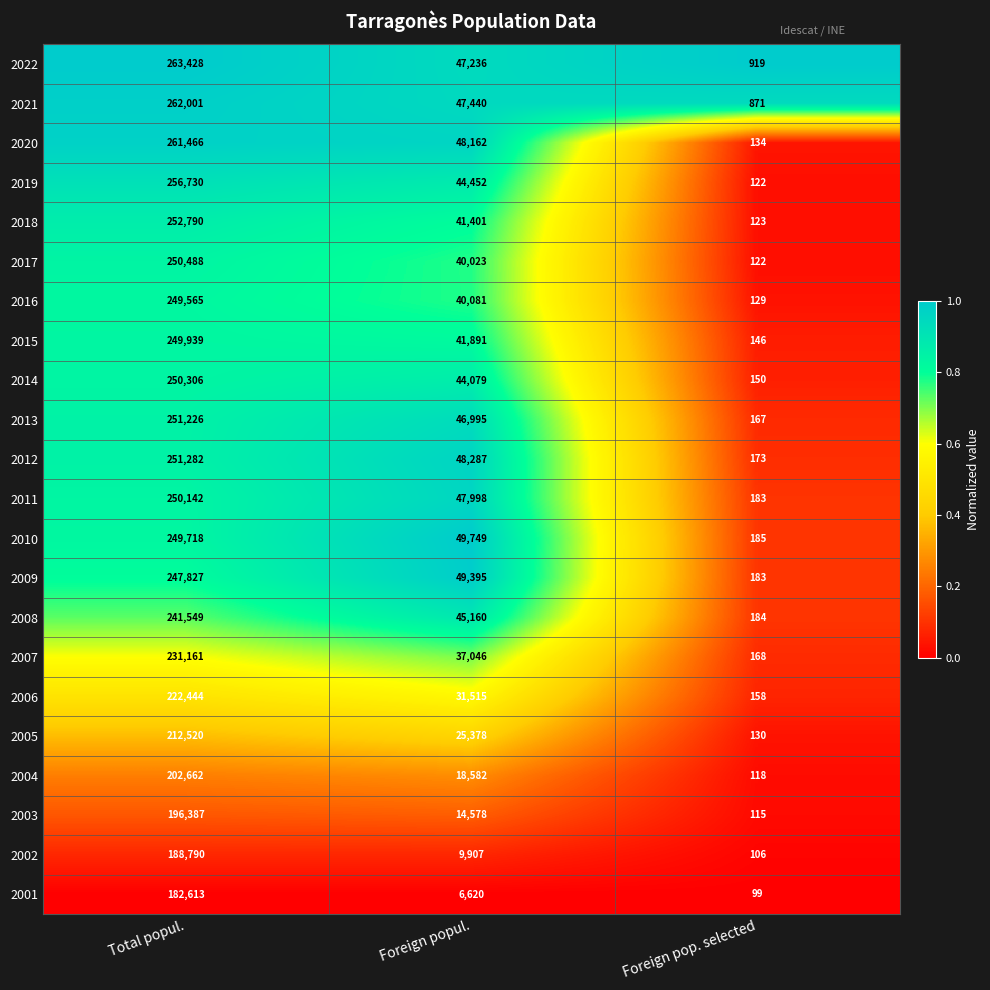

The 2003 series shows 115 at Foreign pop. selected. True or false?

True